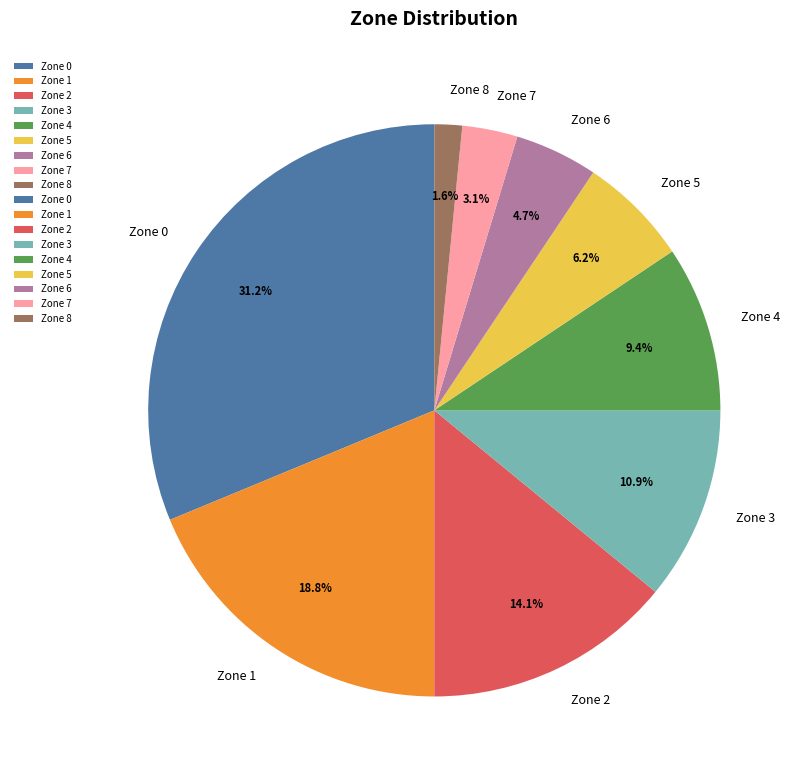

Which category has the biggest portion of the pie?

Zone 0